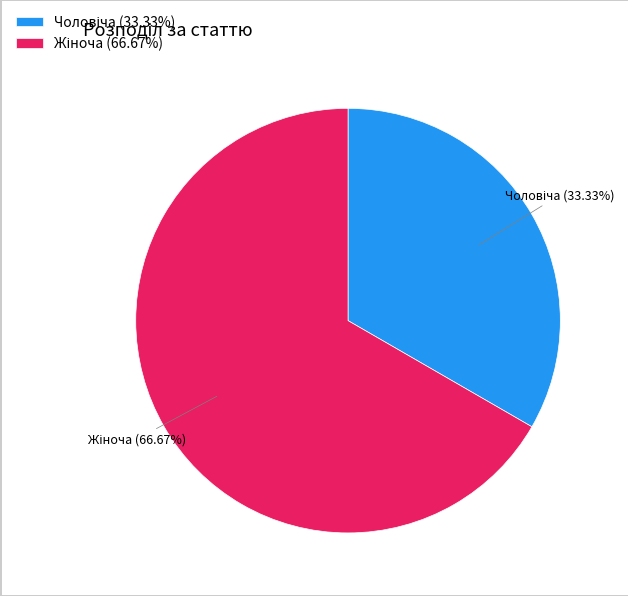

Is there a majority slice in this chart?

Yes